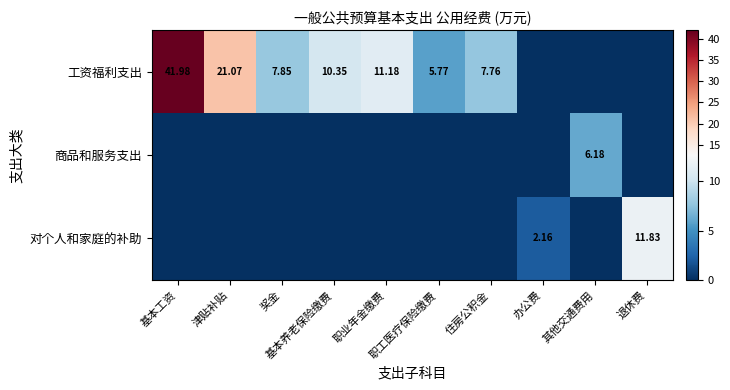

Which series has the largest total across all categories?

工资福利支出